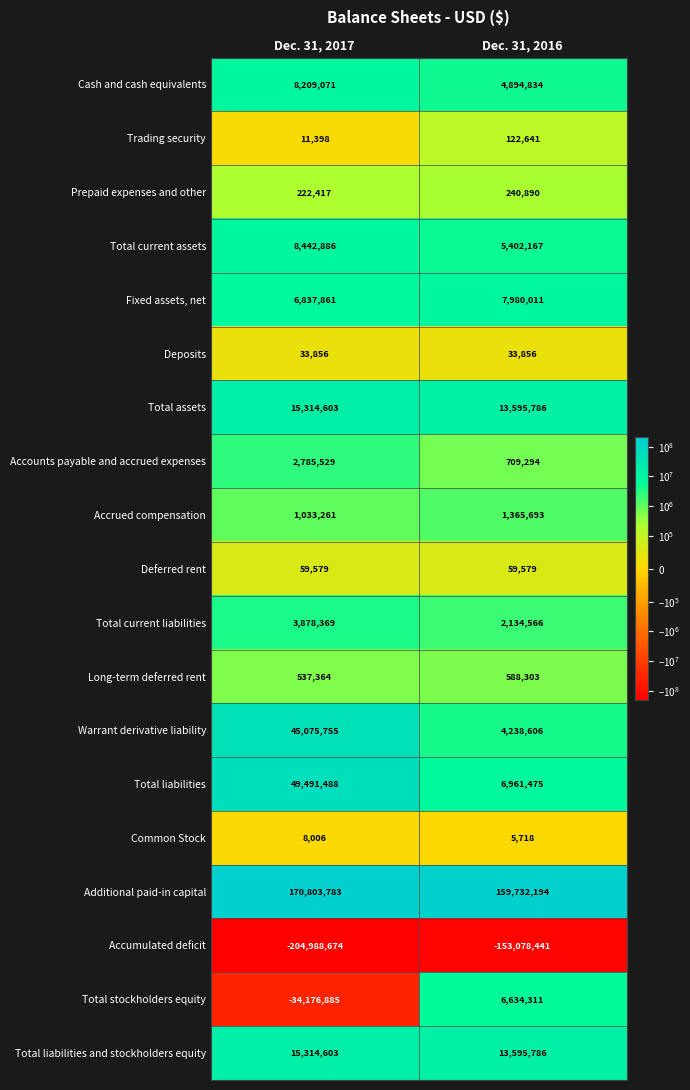

Rank the categories by Accounts payable and accrued expenses value from lowest to highest.

Dec. 31, 2016, Dec. 31, 2017